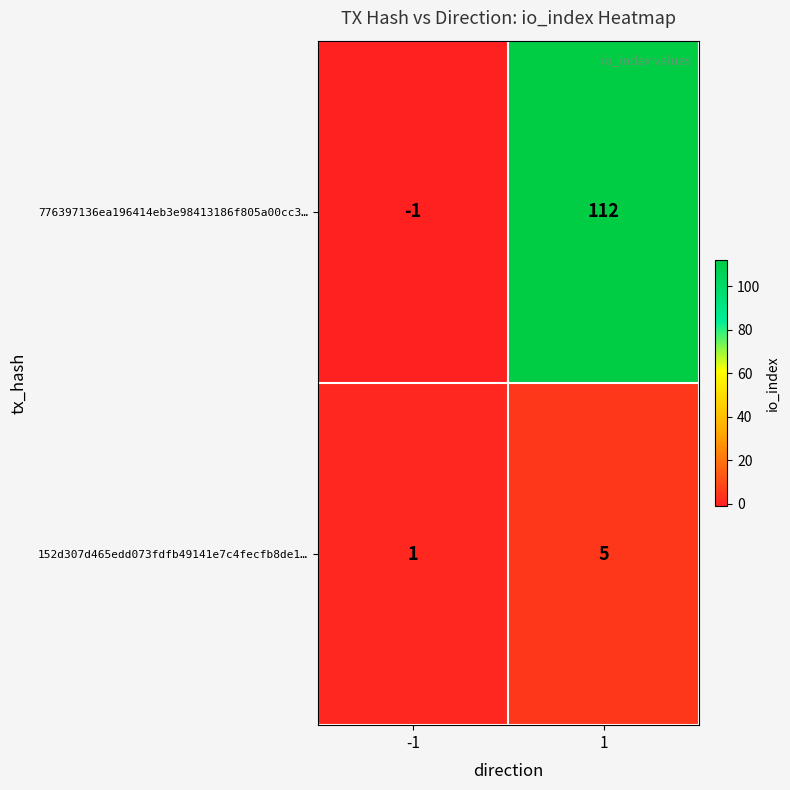

What is the greatest value displayed?

112